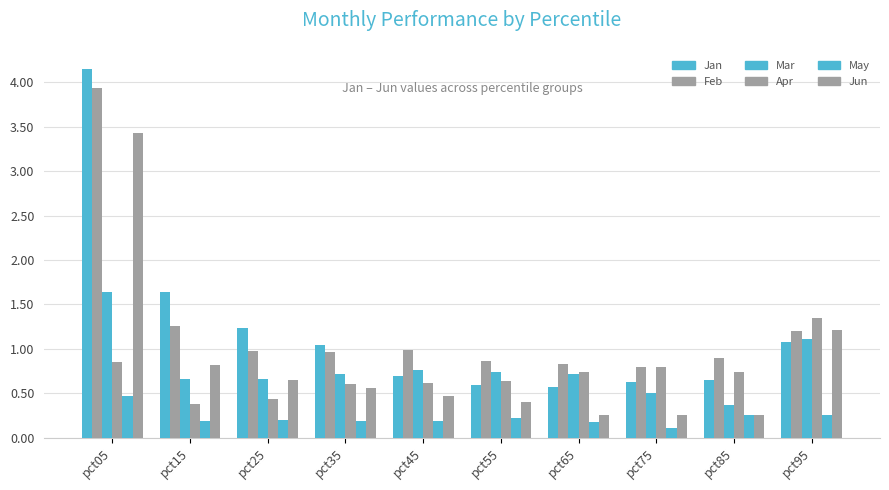

The value of Feb at pct95 is 1.2. True or false?

True